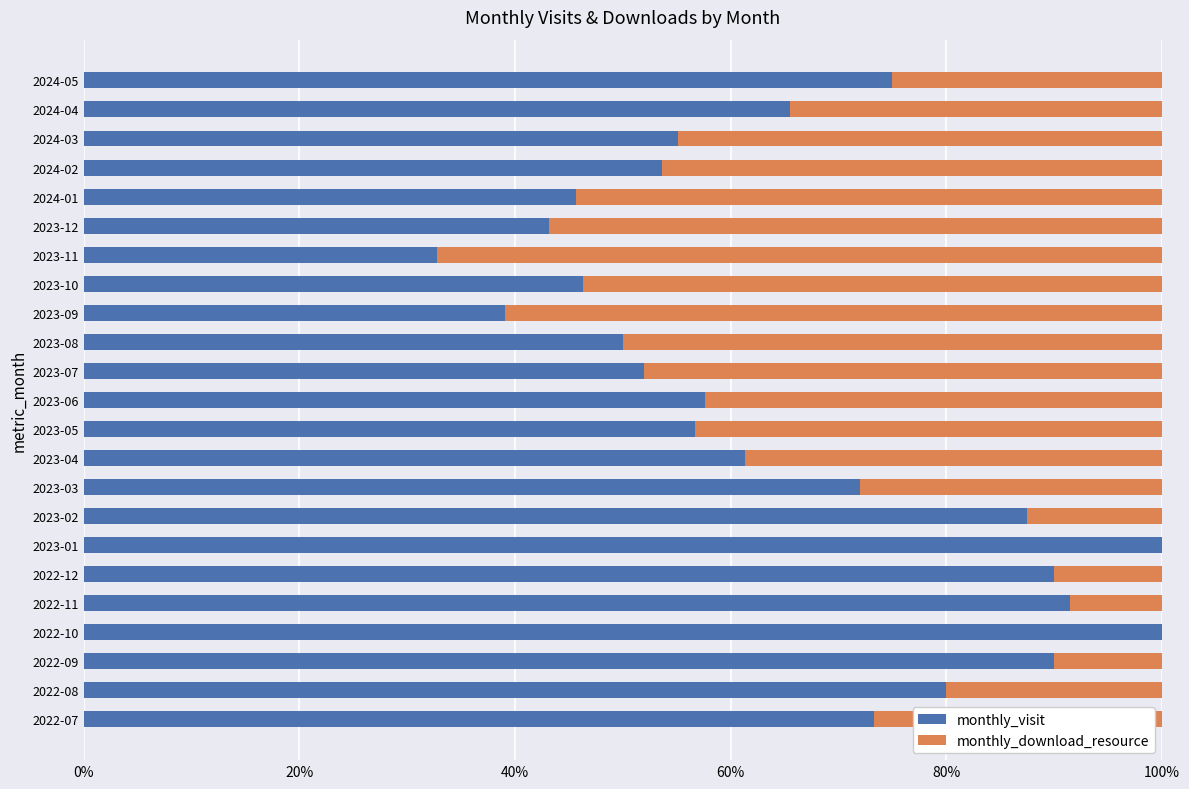

What are all the series names shown in the legend?

monthly_visit, monthly_download_resource